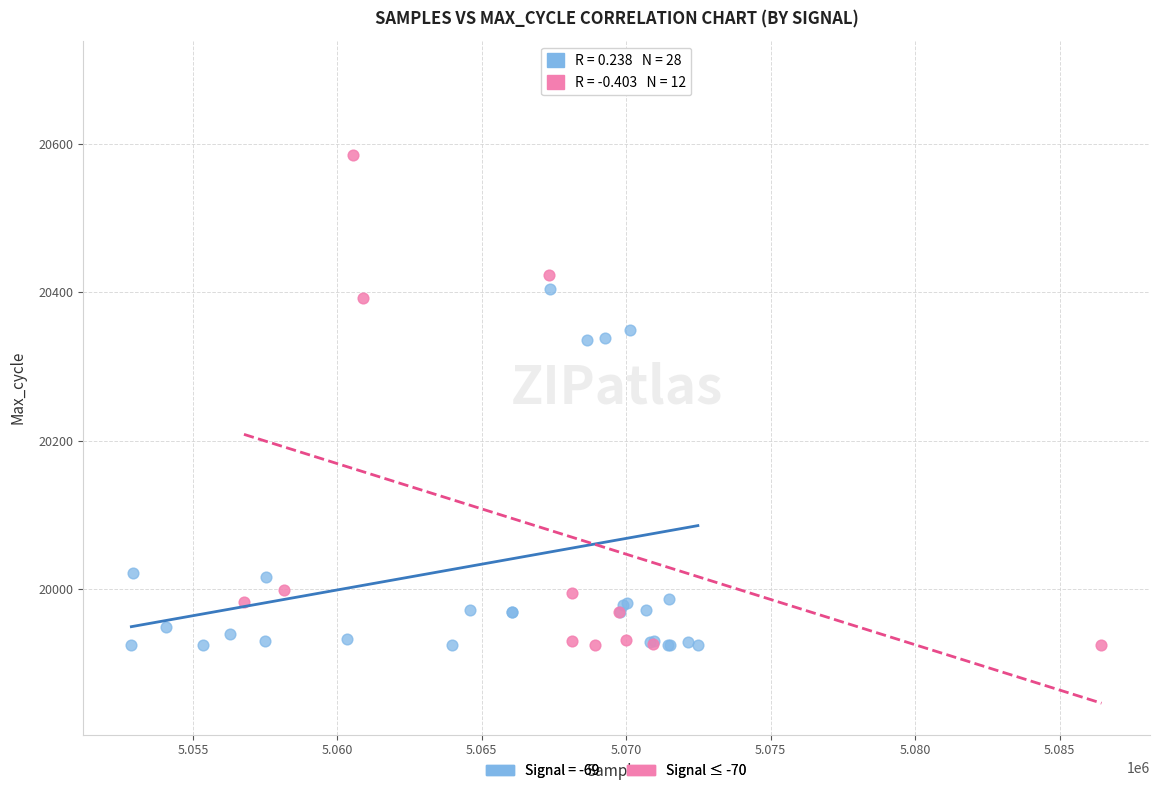

Which series reaches the maximum Y coordinate?

Signal = -69